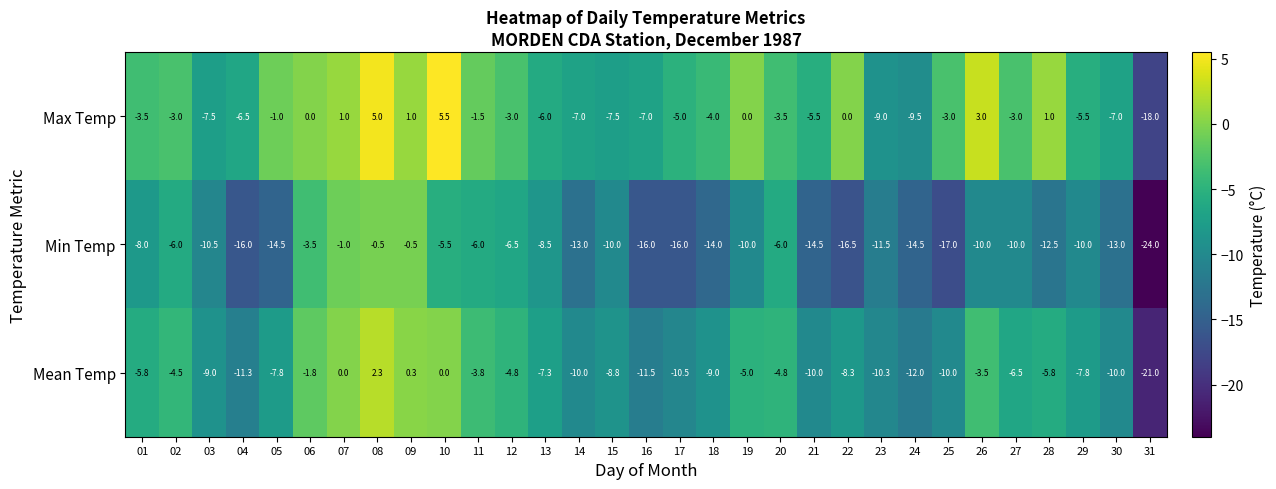

Between 02 and 14, which series saw the biggest shift?

Min Temp